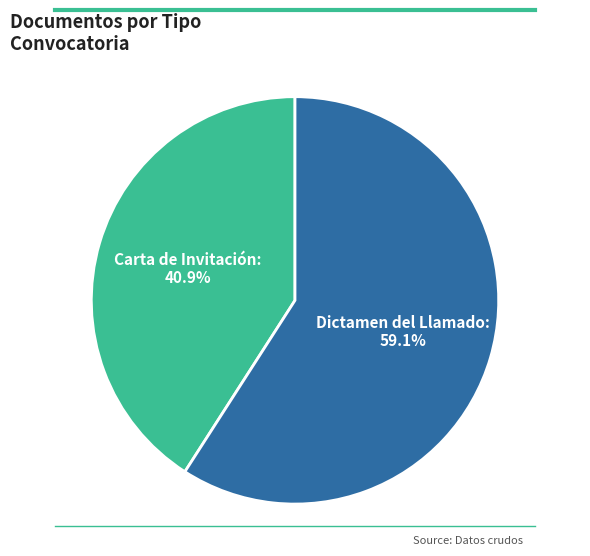

To the nearest percent, what percentage of the pie is Carta de Invitación?

41%